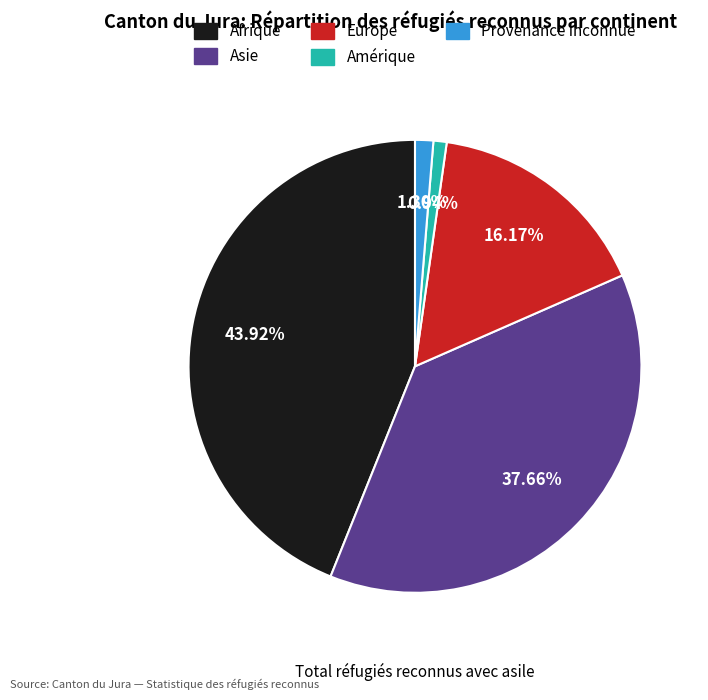

To the nearest percent, what is the difference between the largest and smallest slice percentages?

43%